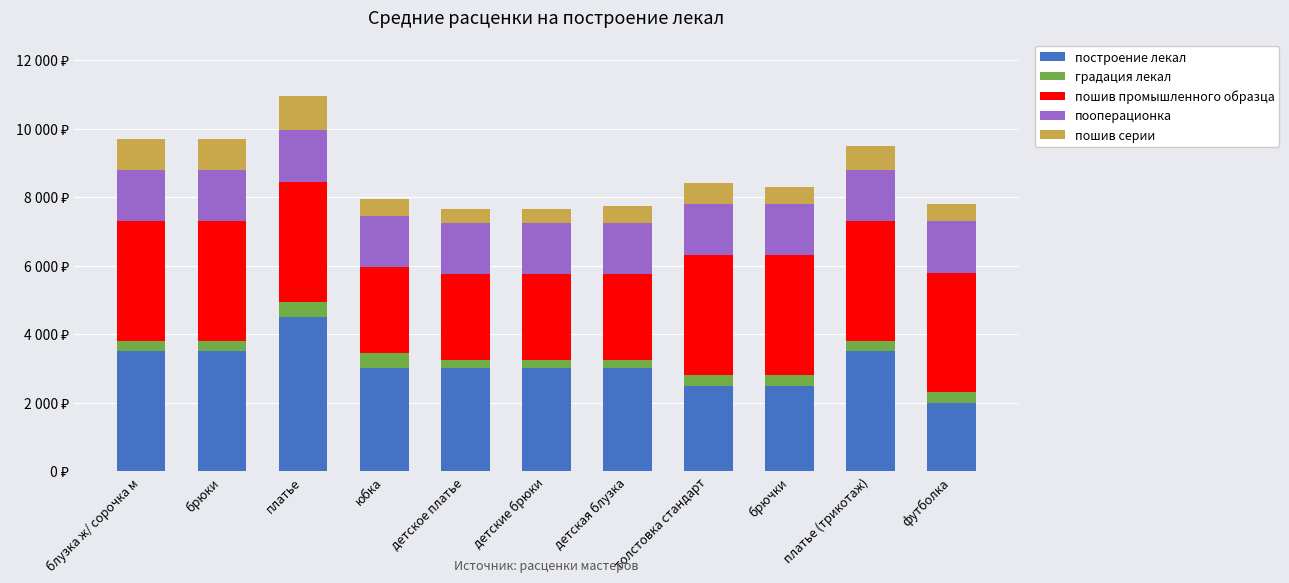

What is the difference between the second highest and second lowest values in the построение лекал series?

1000